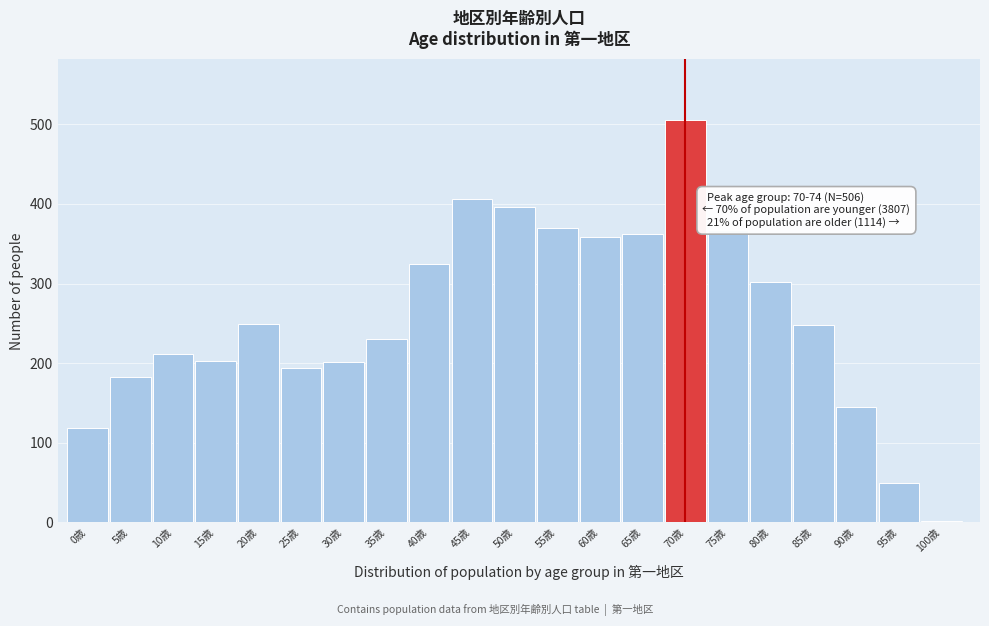

What is the label of the 5th bar from the left?

20歳